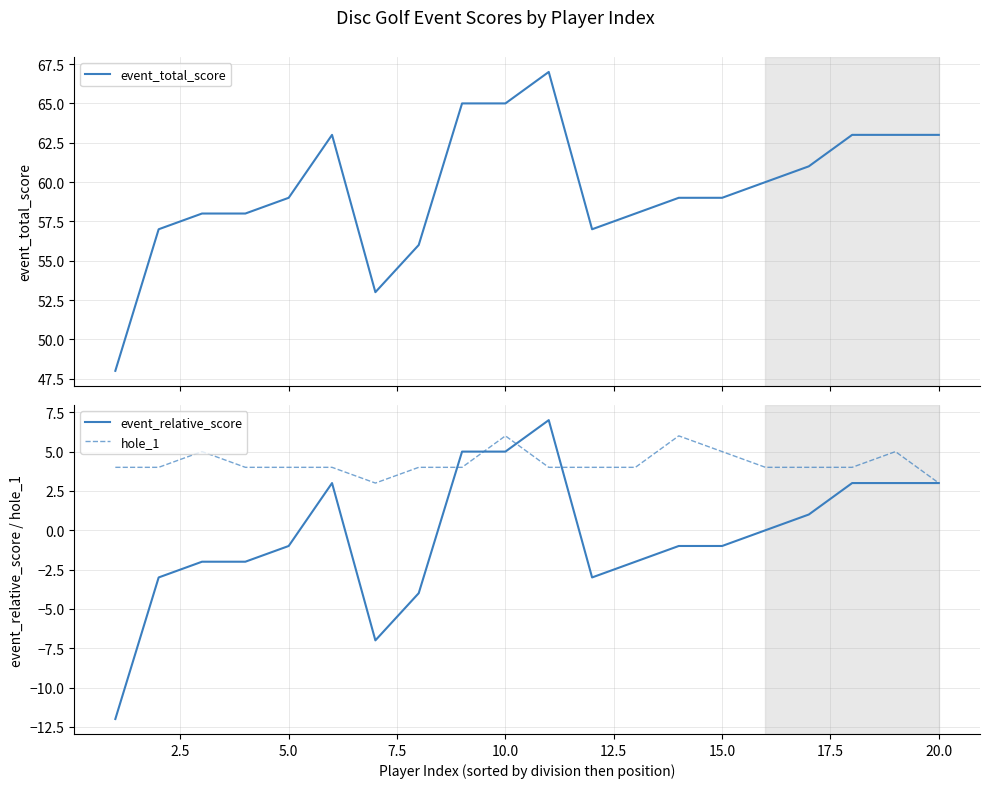

Does the chart display data point markers on the line(s)?

No